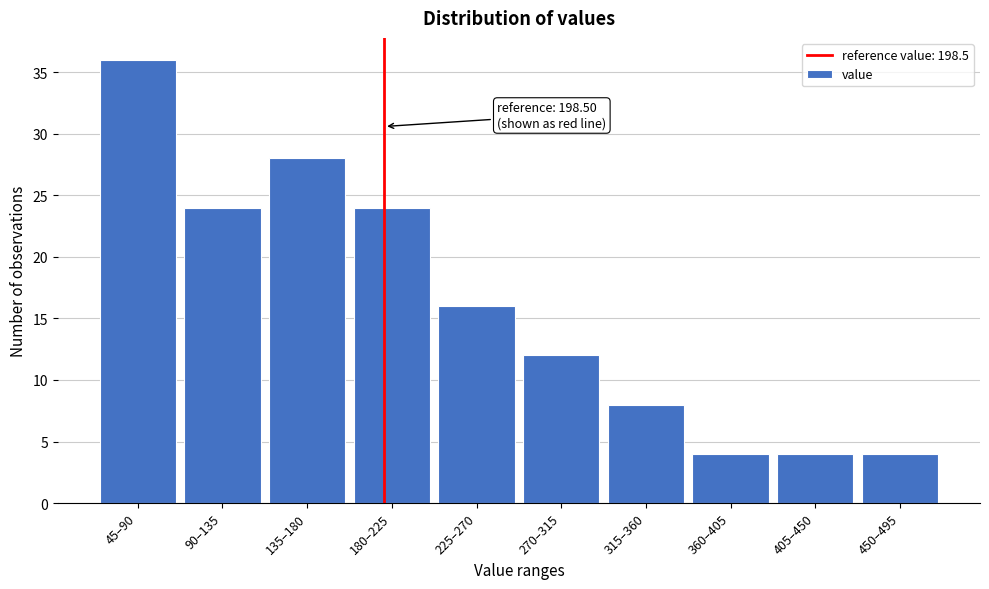

Reading right to left, transcribe all the data shown in this chart.

4	4	4	8	12	16	24	28	24	36